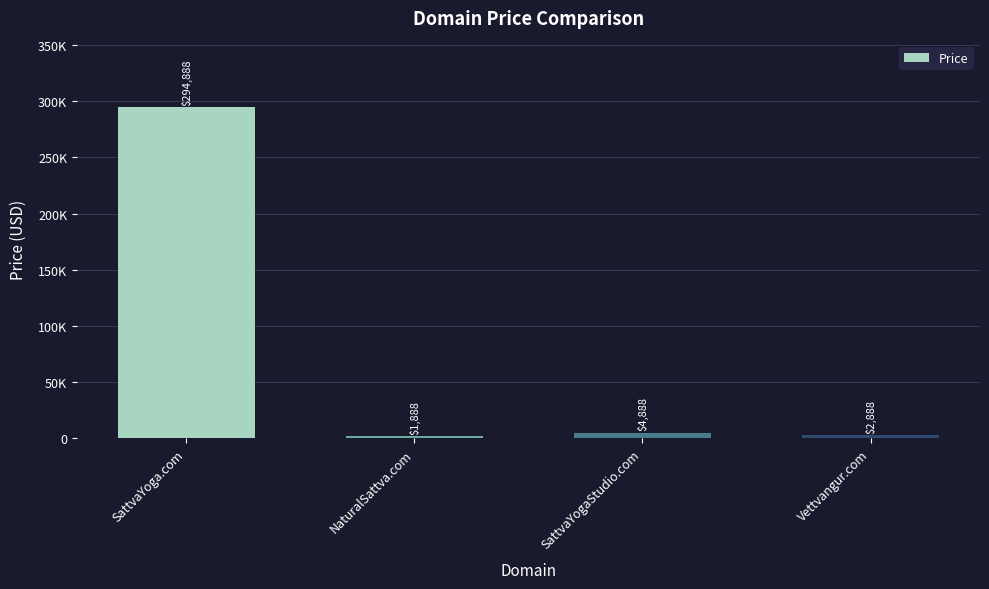

Is it true that the value at NaturalSattva.com is 1888?

True